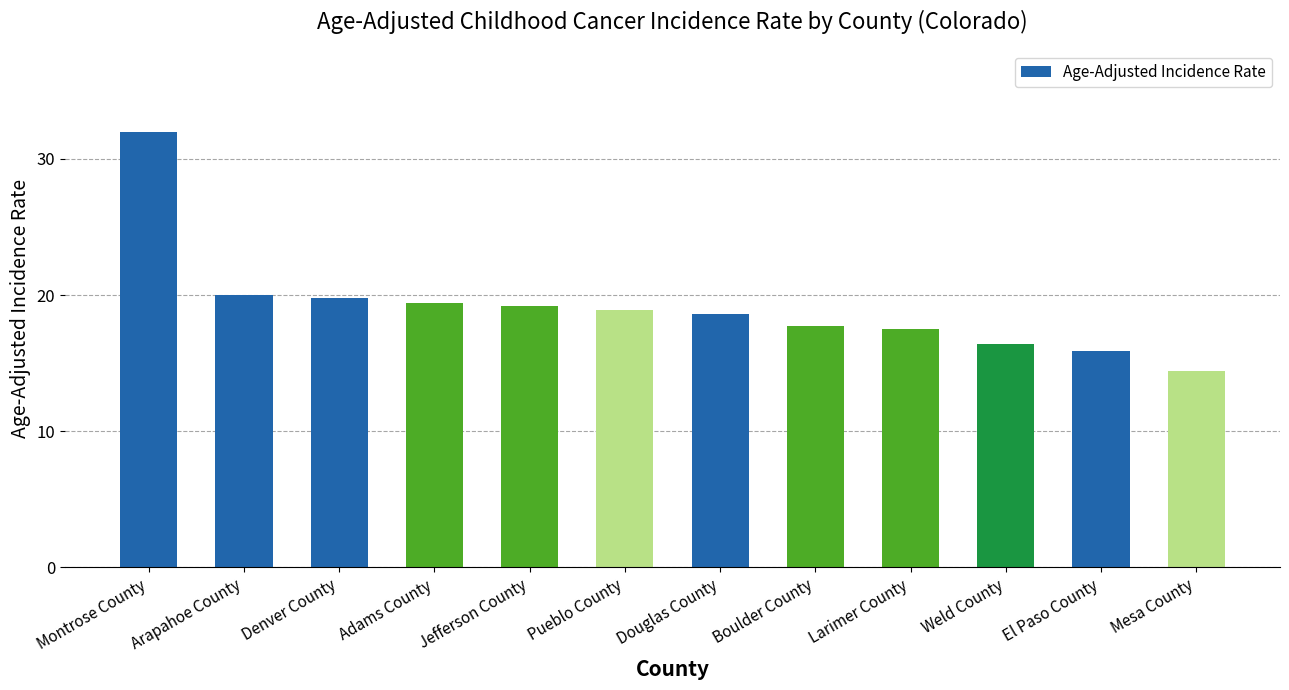

The chart shows a value of 17.5 at Larimer County. True or false?

True